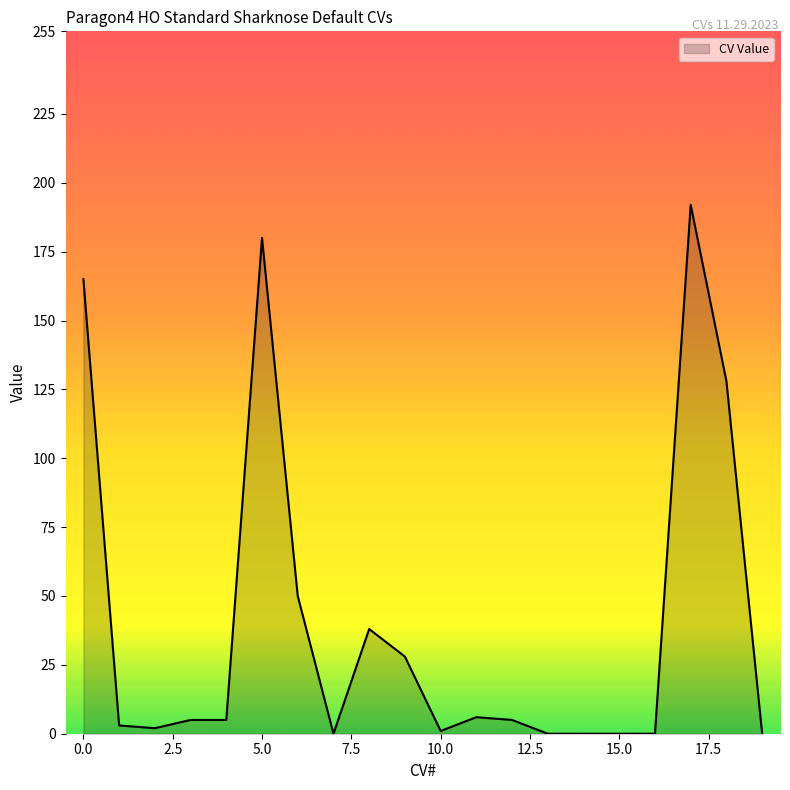

What is the maximum value shown in the chart?

192